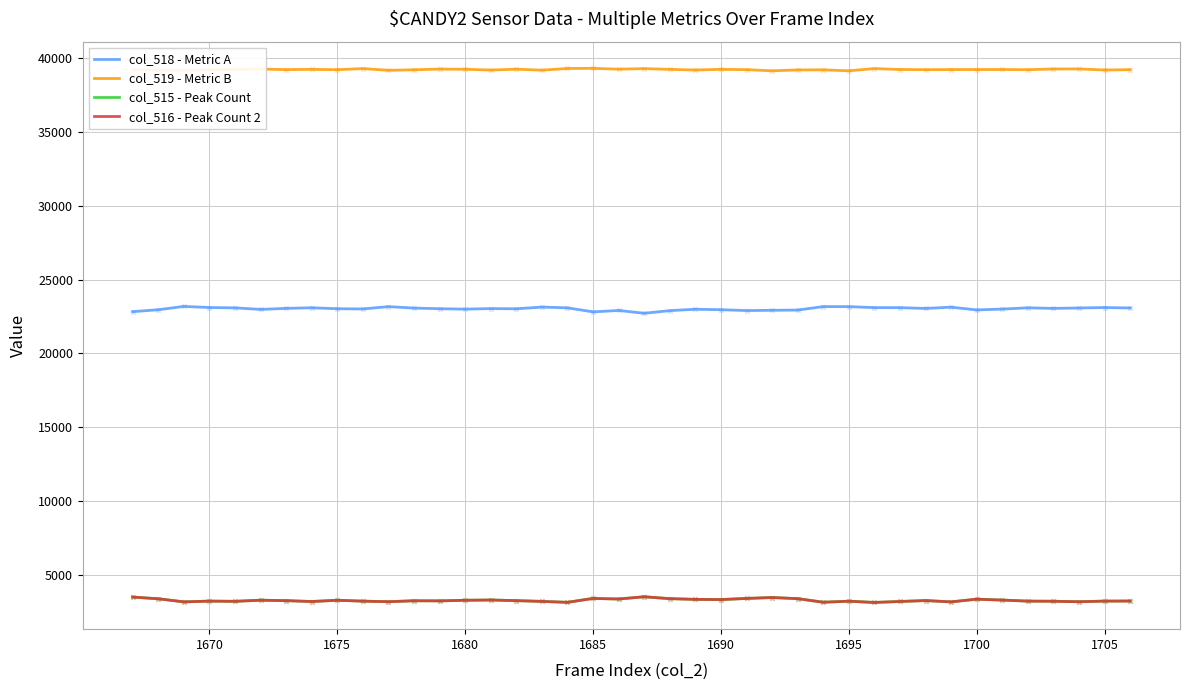

True or false: col_519 - Metric B and col_515 - Peak Count cross at least once.

False